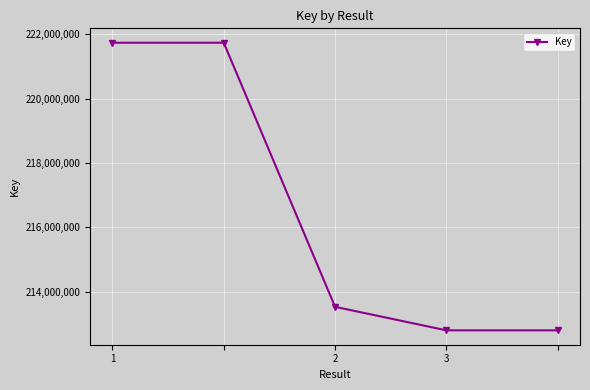

What is the difference between the maximum and second lowest values?

8944037